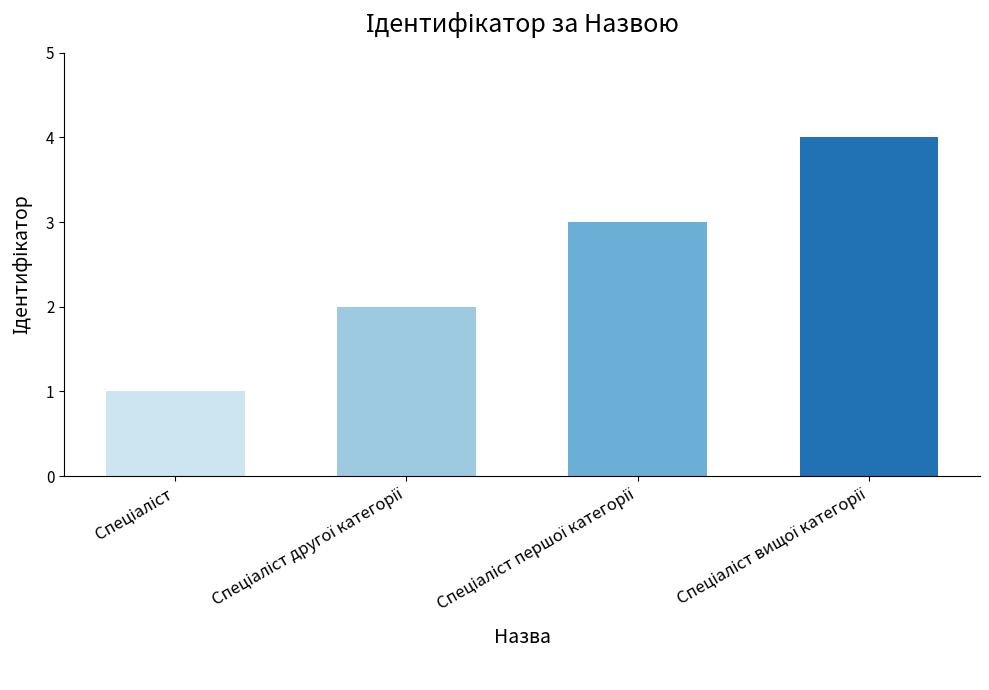

What is the greatest value displayed?

4